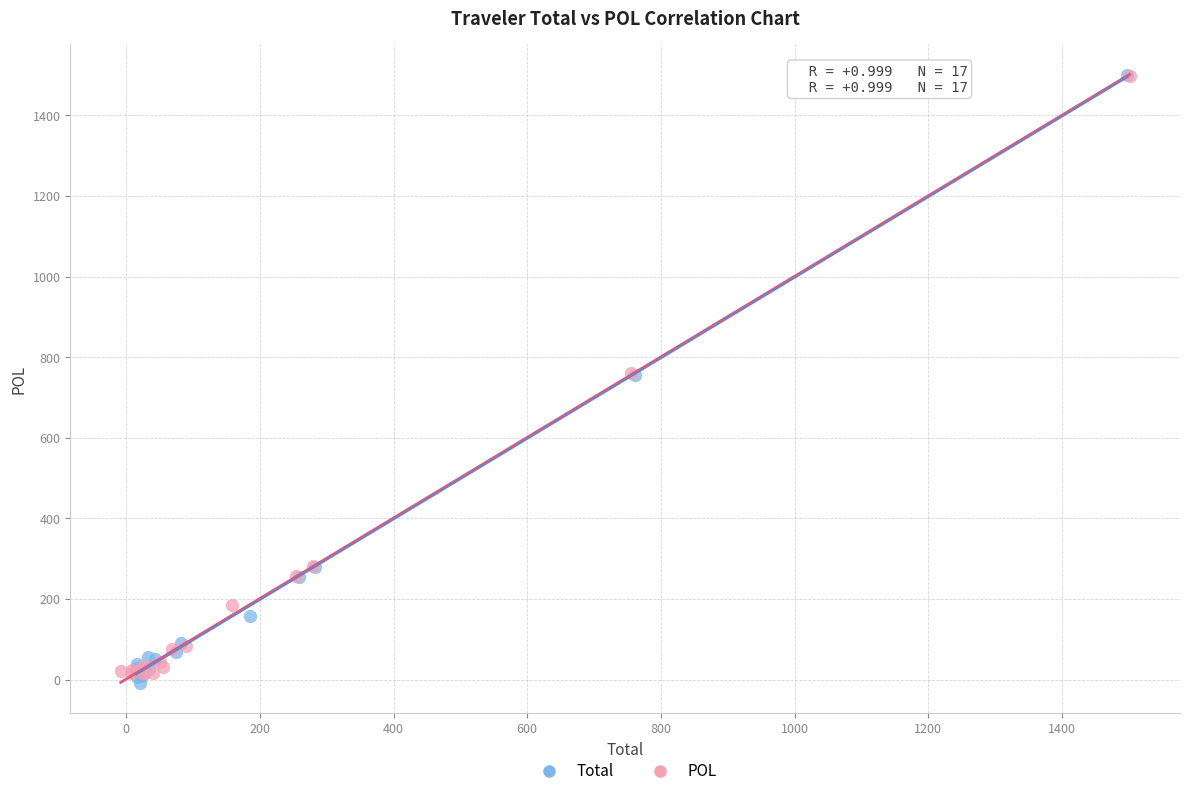

Which series has the widest spread of Y values?

Total